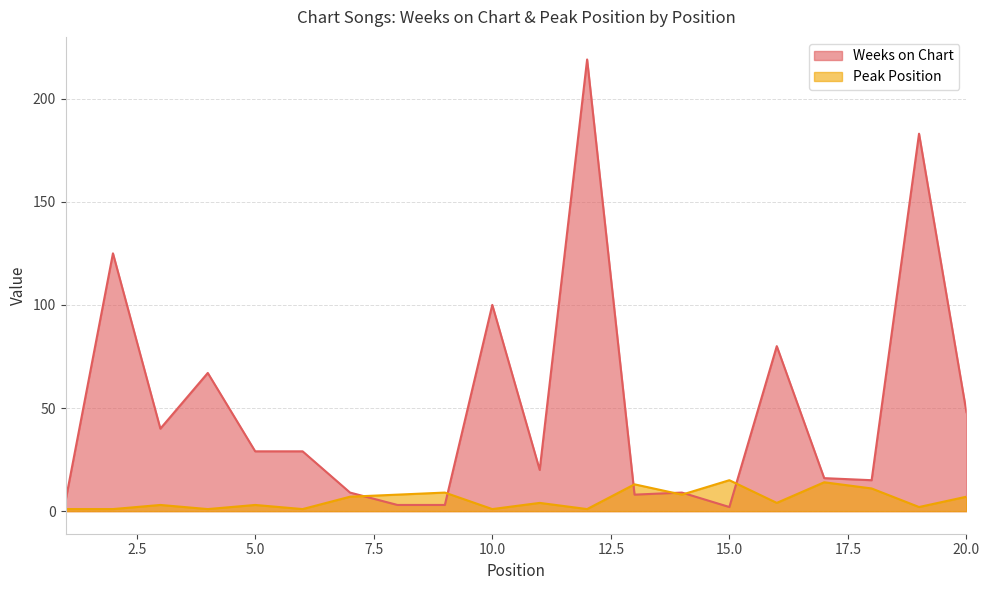

What is the total value across all series at 10.0?

101